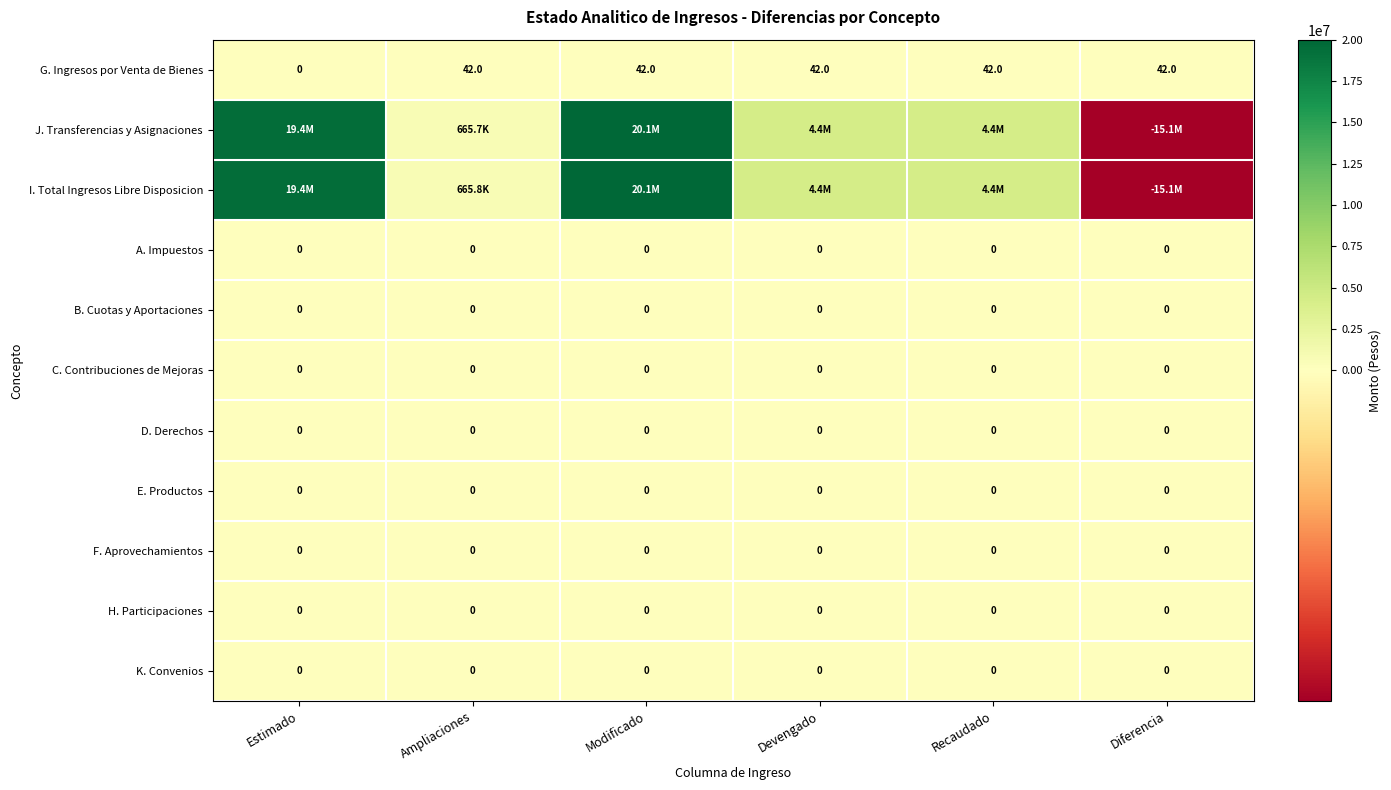

Read the G. Ingresos por Venta de Bienes value at Devengado.

42.0